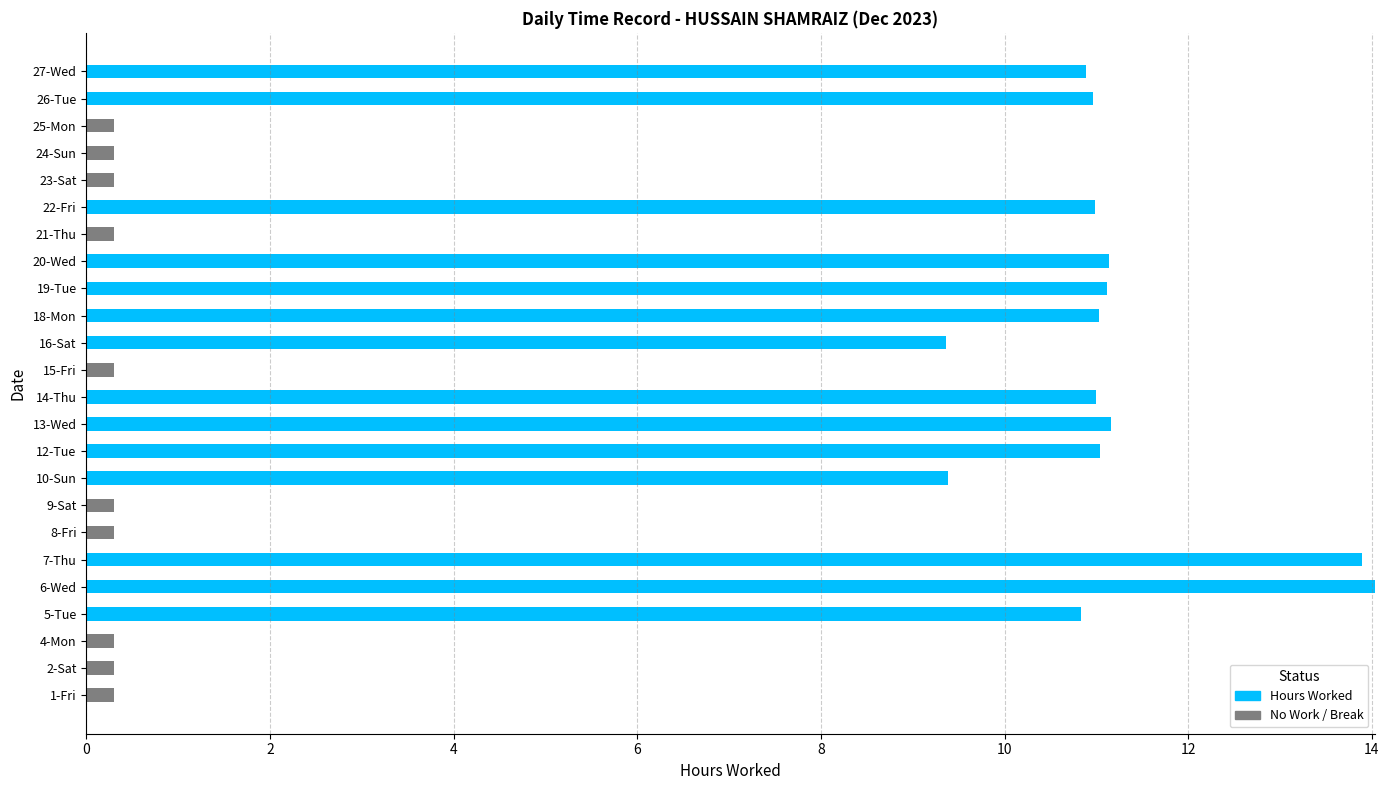

What is the maximum value for Hours Worked?

14.0